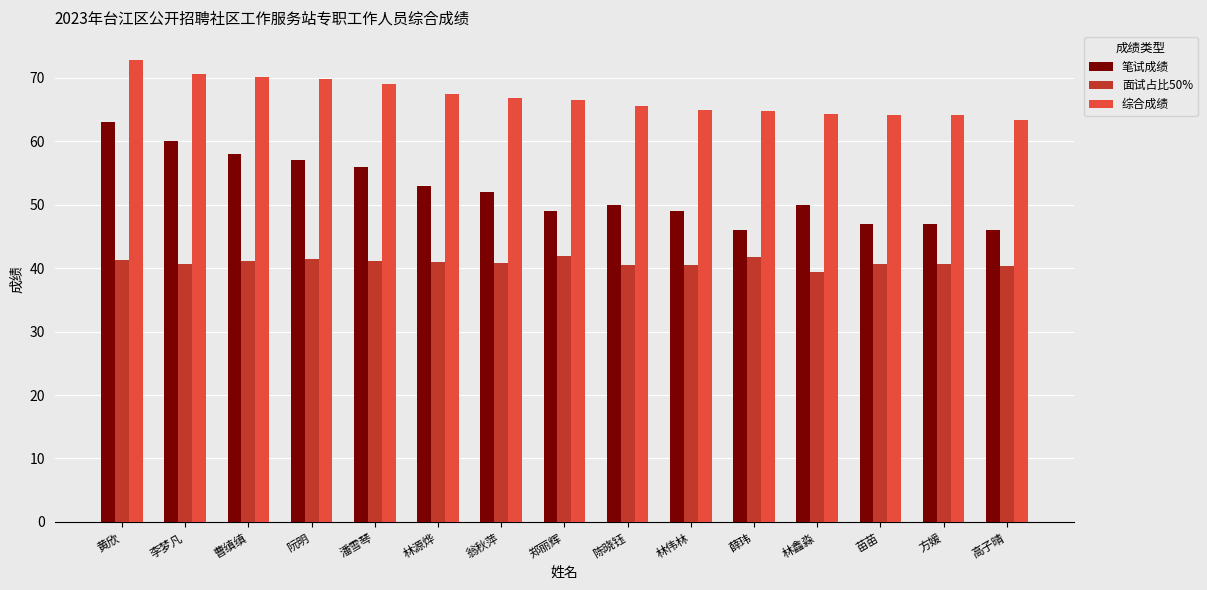

At which category does the chart reach its peak across all series?

黄欣